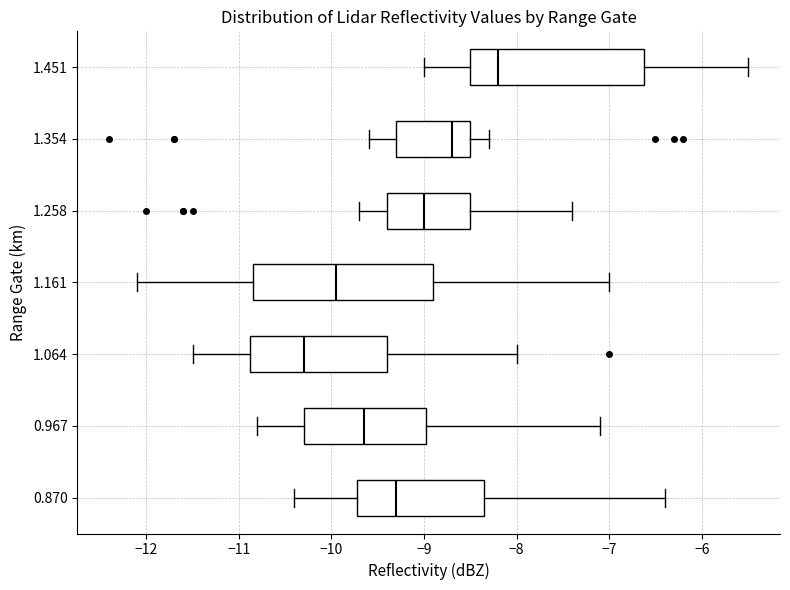

Where is the left edge of the box at y = 1.258 on the x-axis? The values are not printed on the chart, so give them approximately, as read against the axis.

-9.4